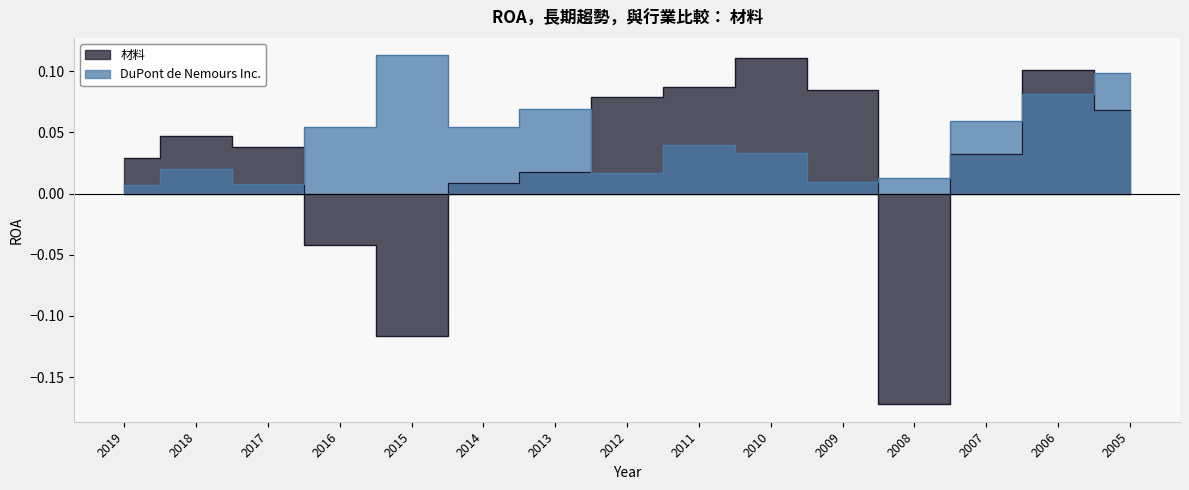

Reading left to right, transcribe all the data shown in this chart.

DuPont de Nemours Inc.: 0.0	0.0	0.0	0.1	0.1	0.1	0.1	0.0	0.0	0.0	0.0	0.0	0.1	0.1	0.1
材料: 0.0	0.0	0.0	-0.0	-0.1	0.0	0.0	0.1	0.1	0.1	0.1	-0.2	0.0	0.1	0.1